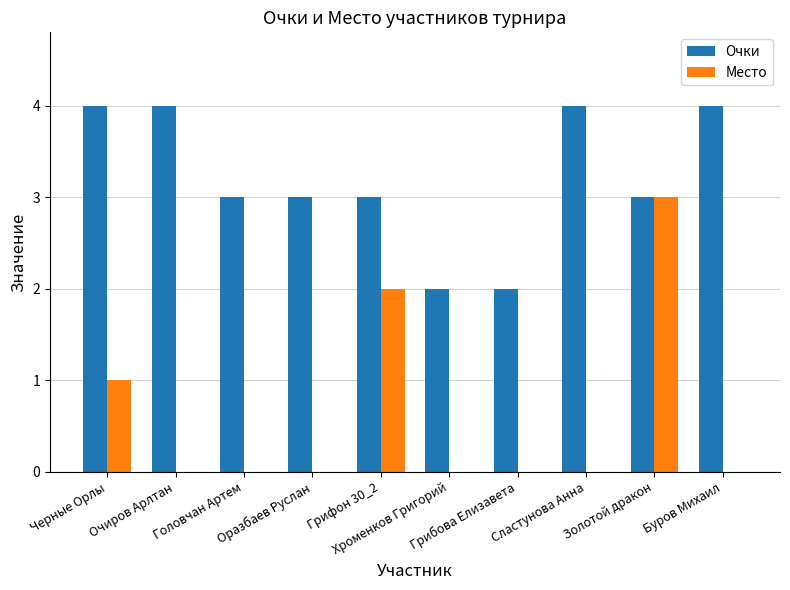

What is the average value of the Место series?

1